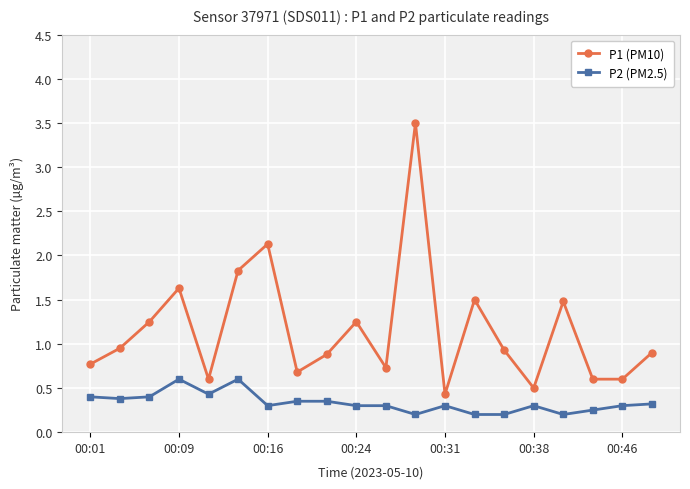

List the series in order of their peak value, highest first.

P1 (PM10), P2 (PM2.5)